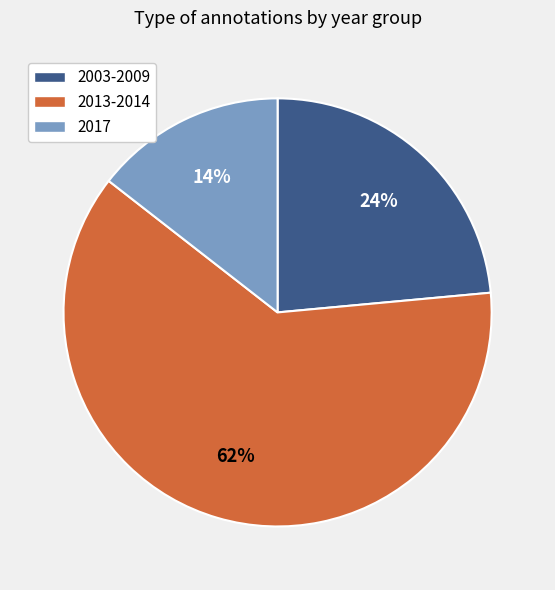

To the nearest percent, what is the average slice percentage?

33%